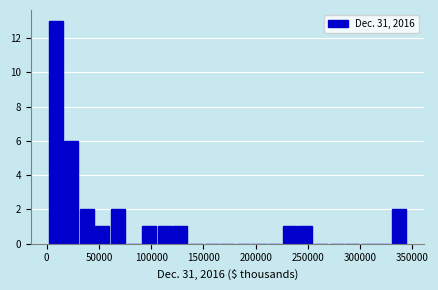

Read against the x-axis, roughly where is the centre of the tallest bar?

10000